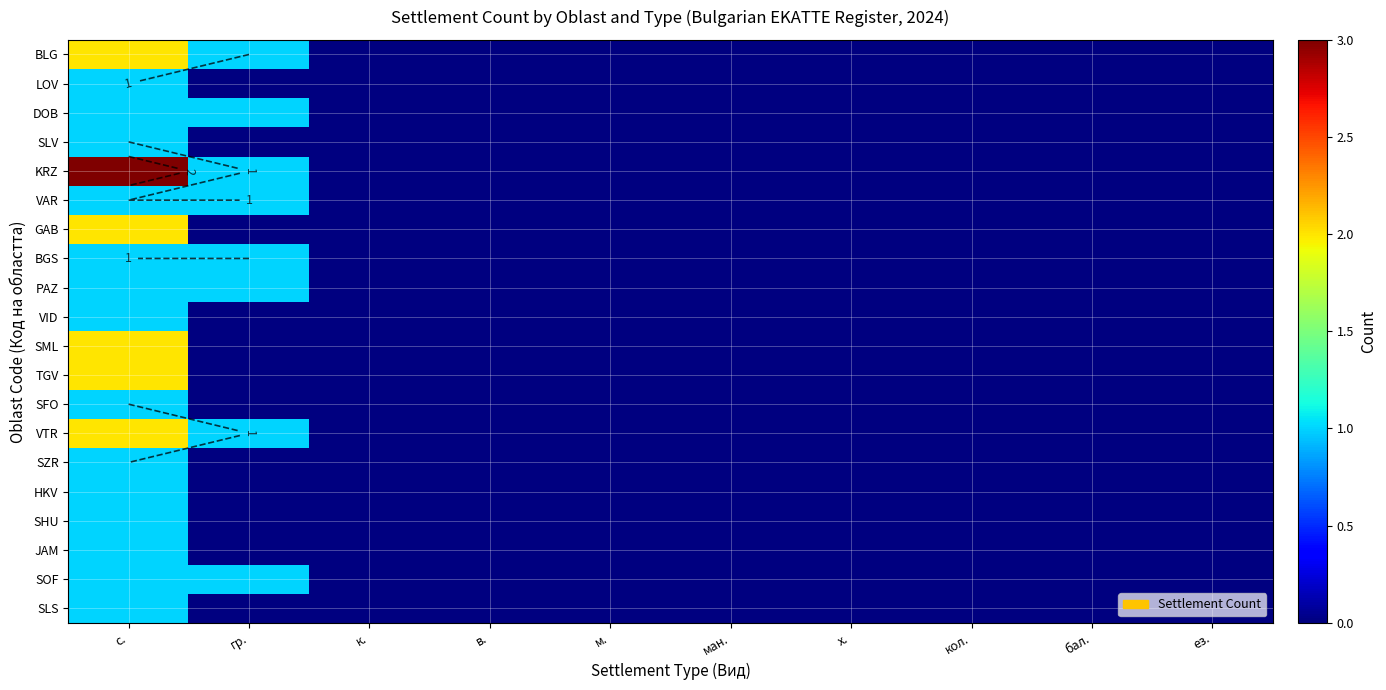

How many values in VAR are above zero?

2